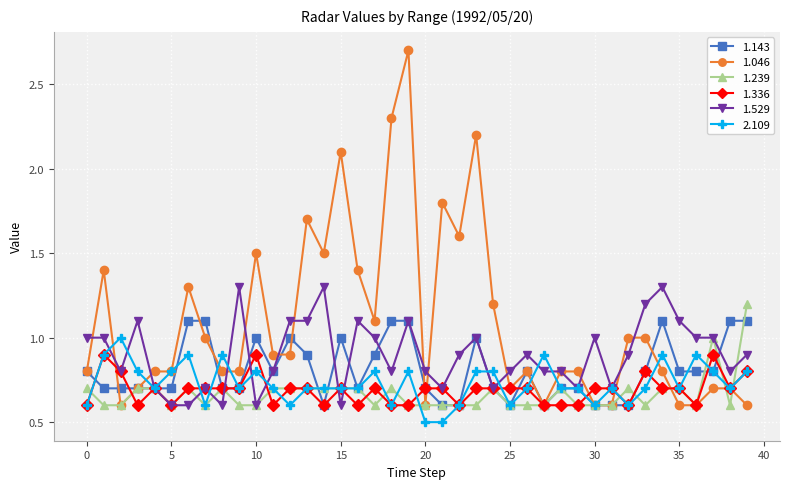

True or false: 1.143 has more than 2 points higher than both neighbors.

True